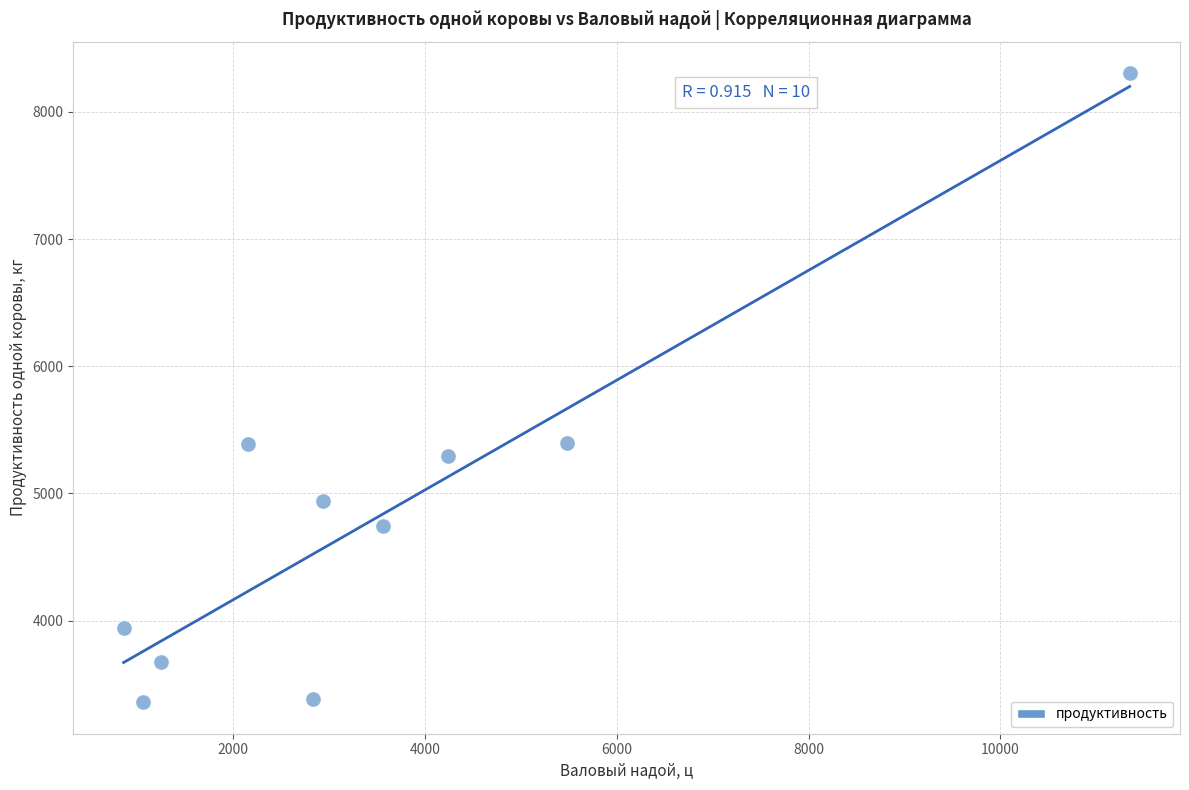

What is the range of Y values (max minus min)?

4947